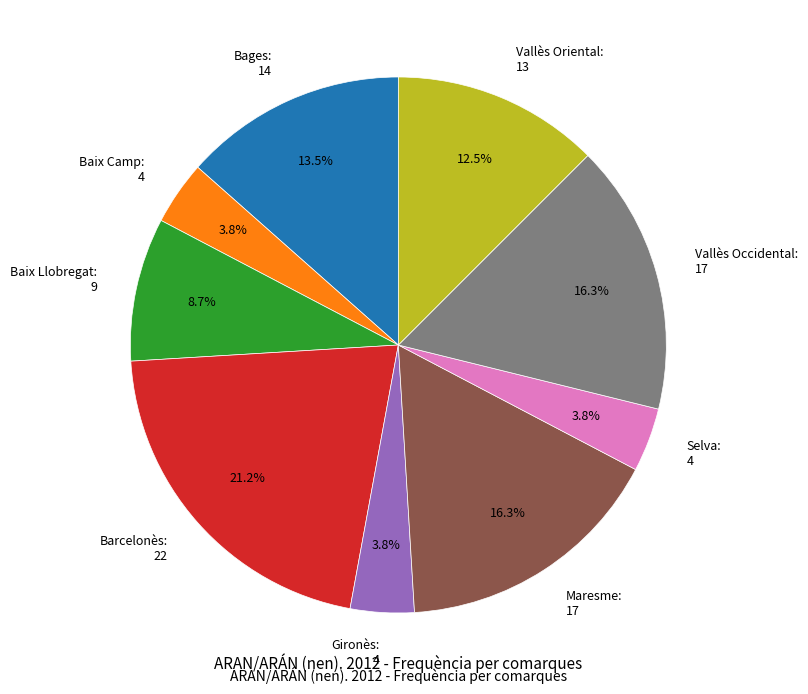

How many segments does this pie chart have?

9